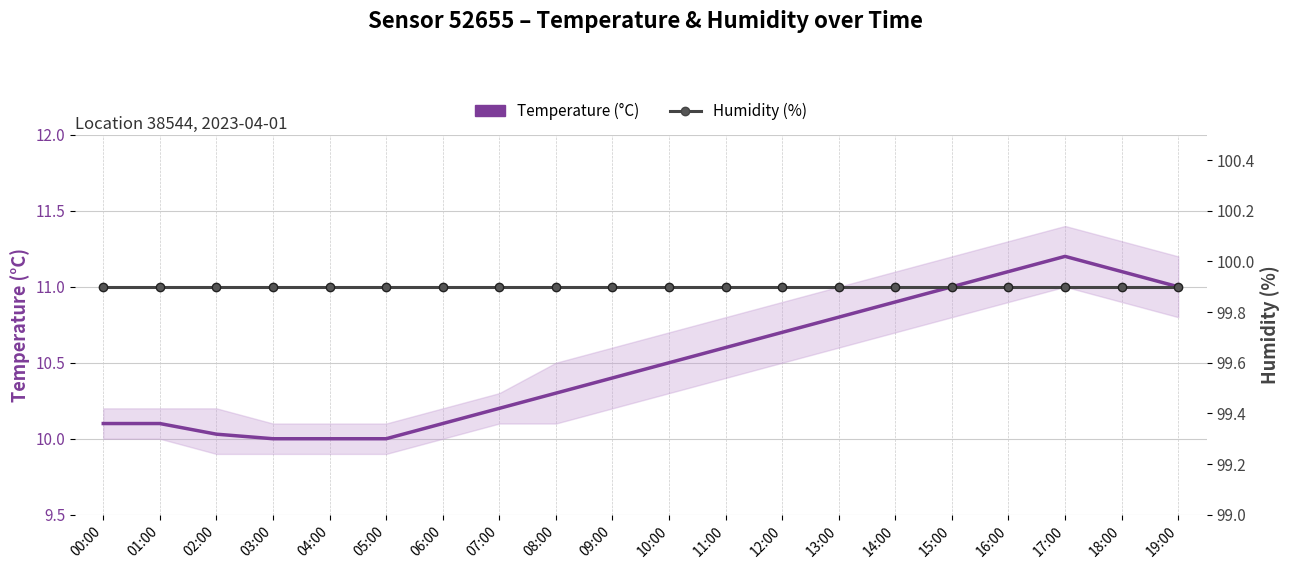

True or false: Temperature (°C) has a value of 10.5 at 10:00.

True